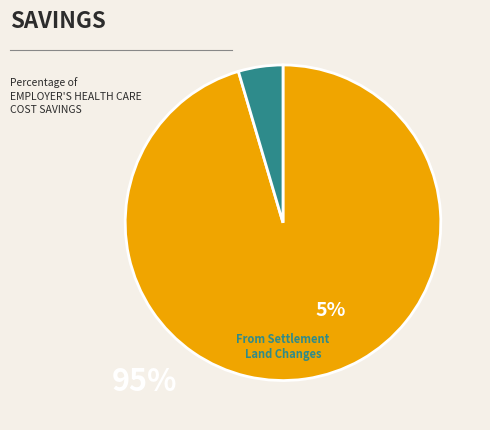

Is there a majority slice in this chart?

Yes